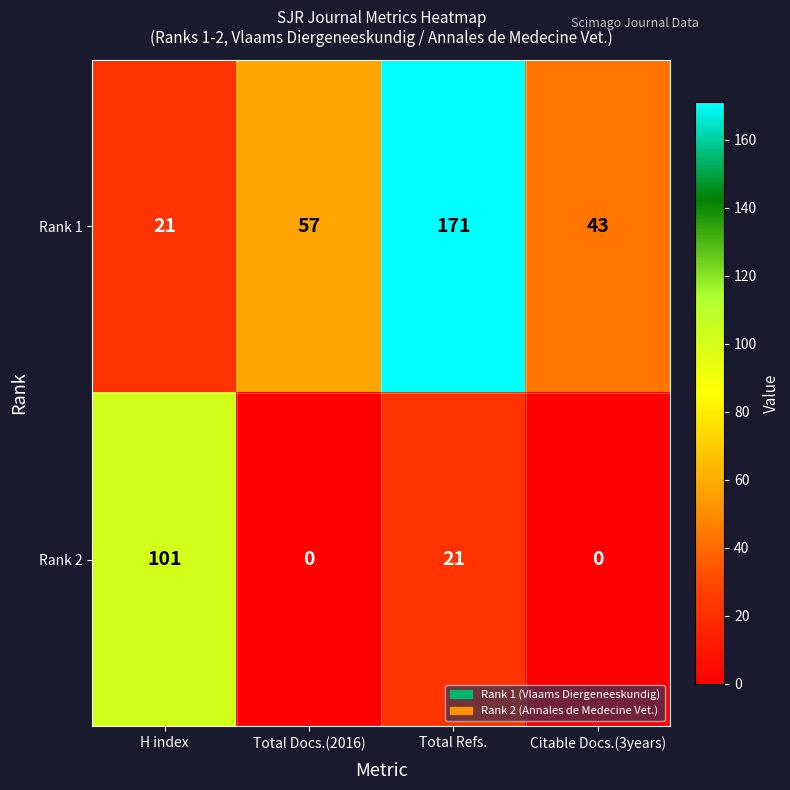

Reading left to right, list all the values displayed in this chart.

Rank 1: 21	57	171	43
Rank 2: 101	0	21	0